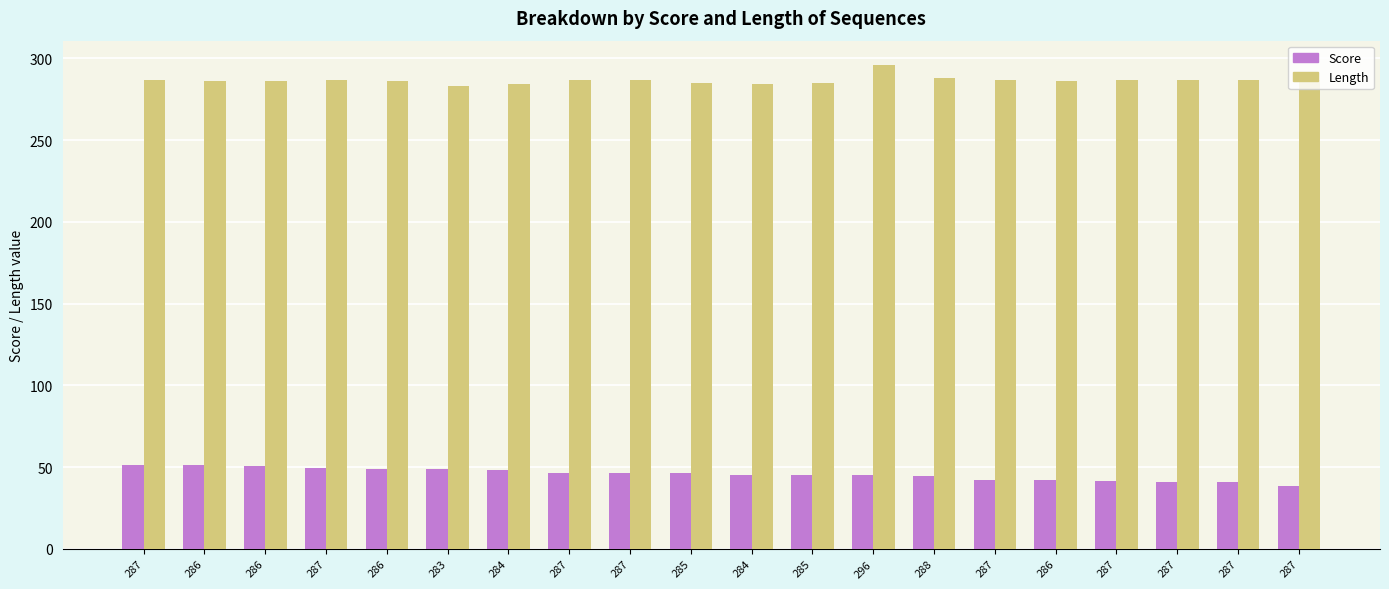

List the labels in order of Score value, largest first.

287, 286, 286, 287, 286, 283, 284, 287, 287, 285, 284, 285, 296, 288, 287, 286, 287, 287, 287, 287